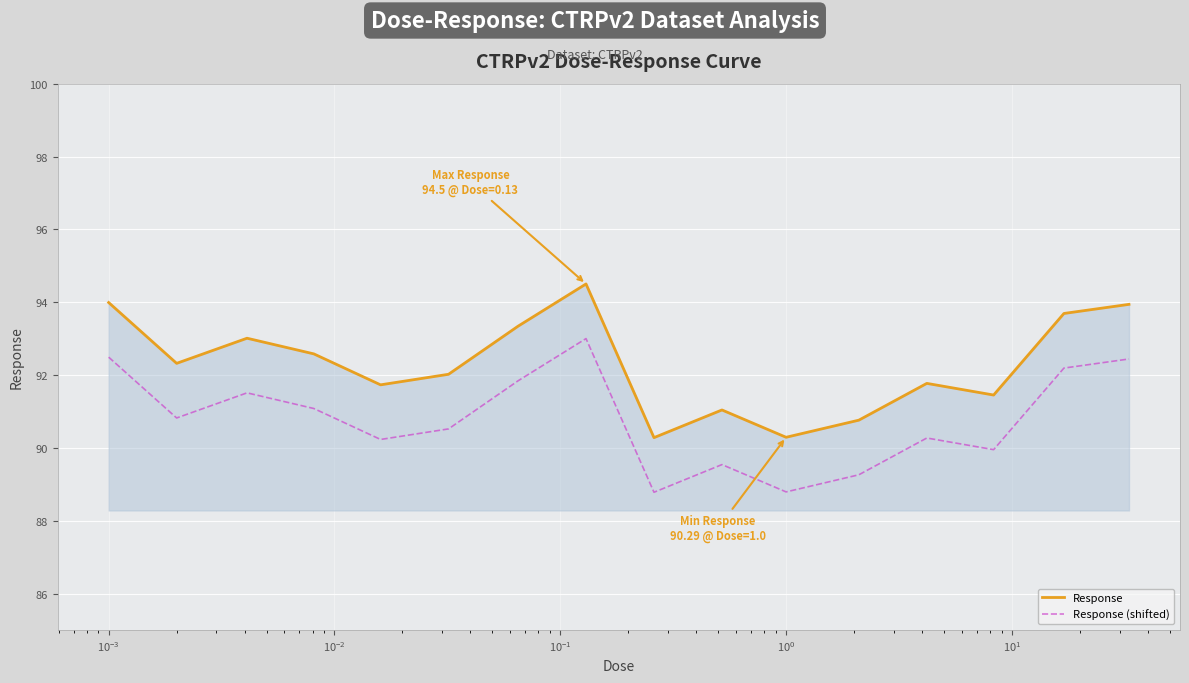

Which series has the largest total across all categories?

Response